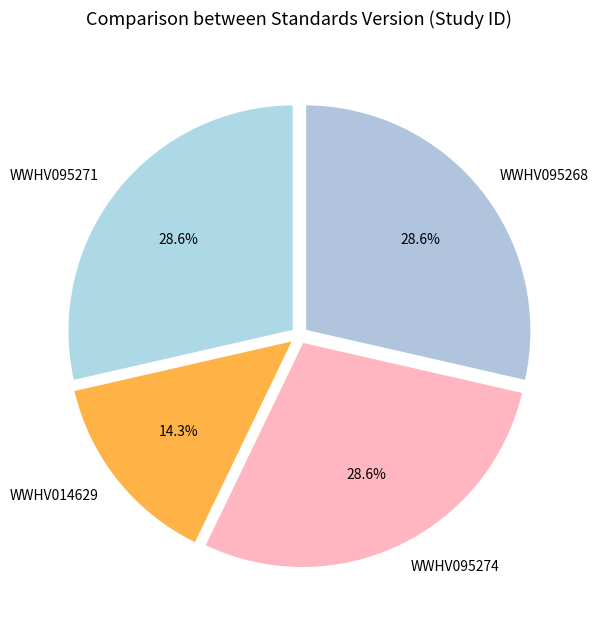

How many slices are in this pie chart?

4